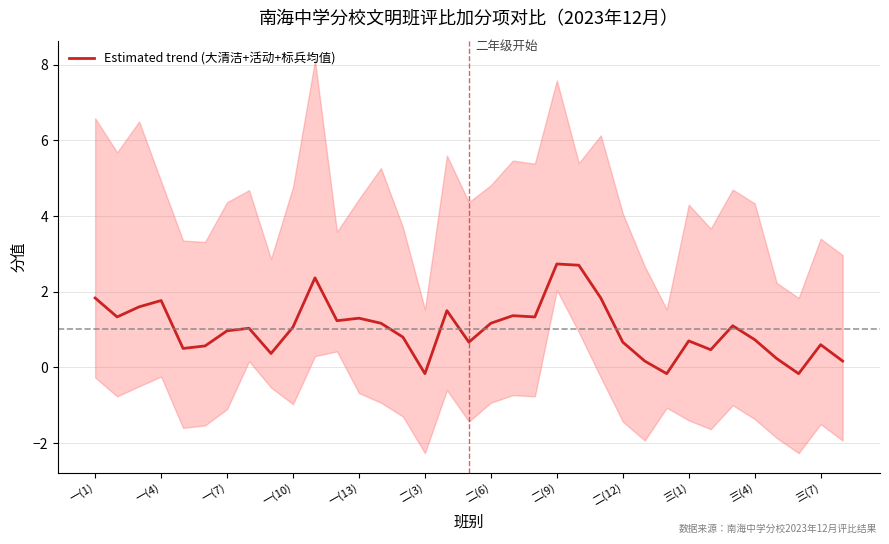

True or false: Estimated trend (大清洁+活动+标兵均值) has a value of 0.2 at 三(7).

False